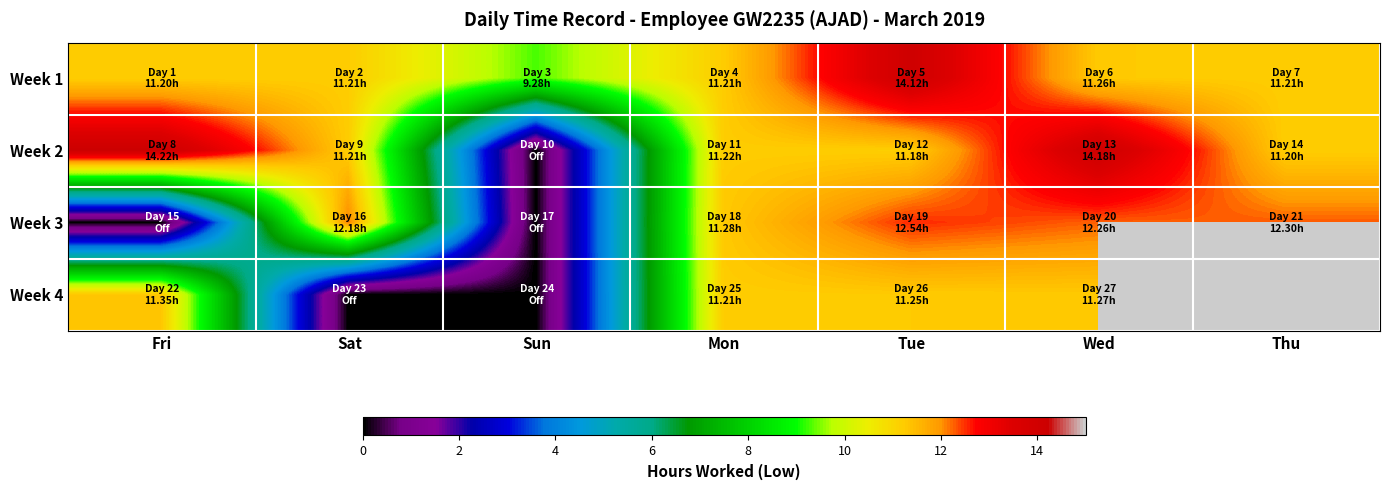

What is the difference between the highest and lowest values at Fri?

14.2